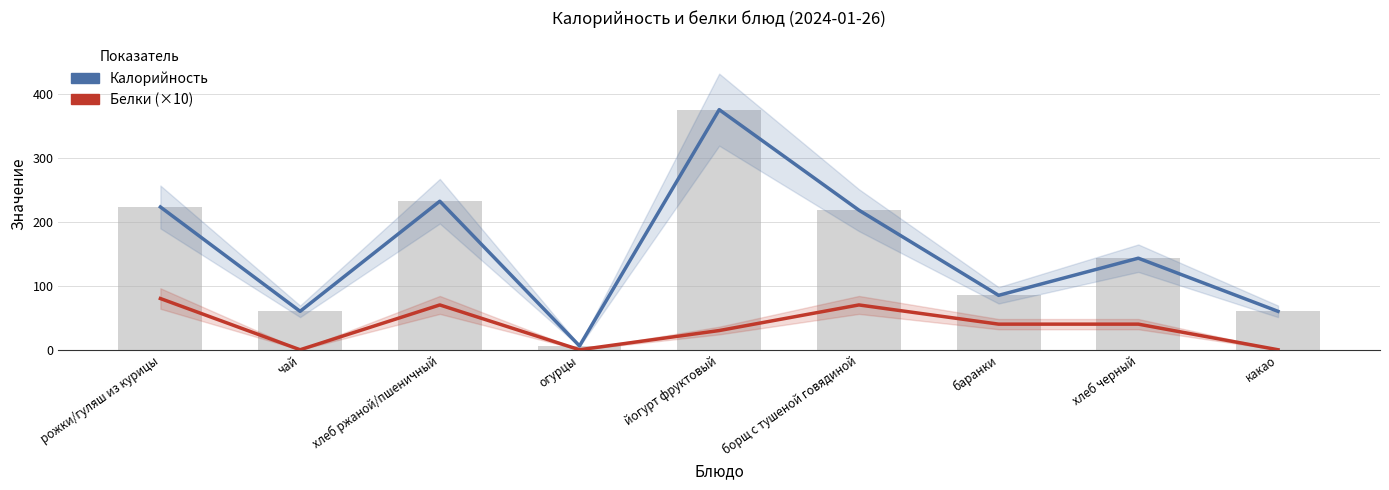

Reading left to right, extract all data points from this chart.

Калорийность: 223	60	232	6	375	218	85	143	60
Белки (×10): 80	0	70	0	30	70	40	40	0